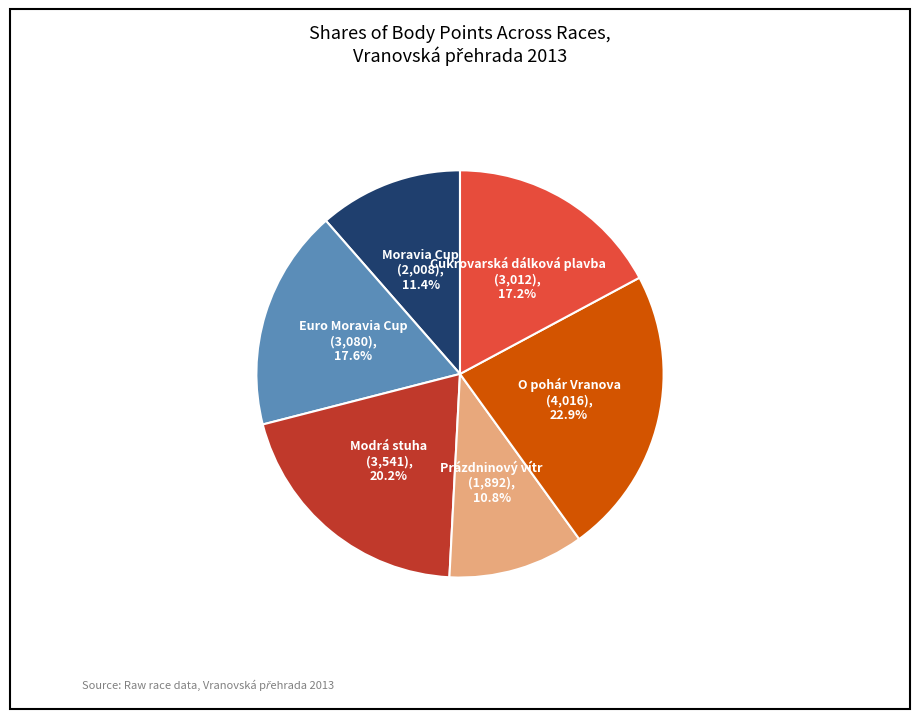

Is there any slice that represents more than half of the pie?

No